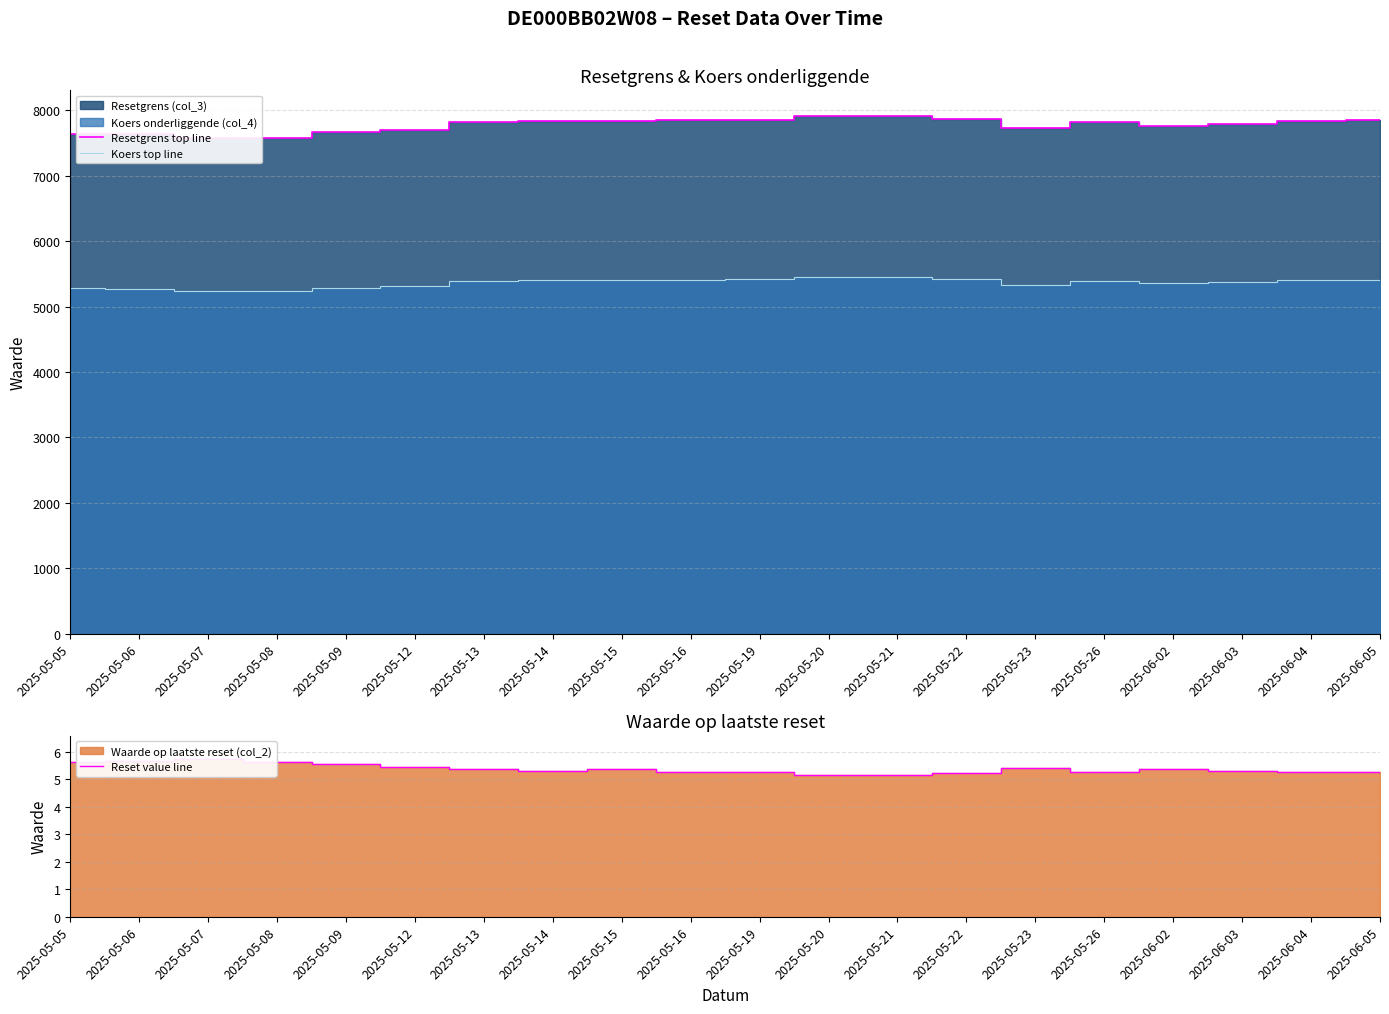

True or false: Resetgrens top line and Koers top line cross at least once.

False